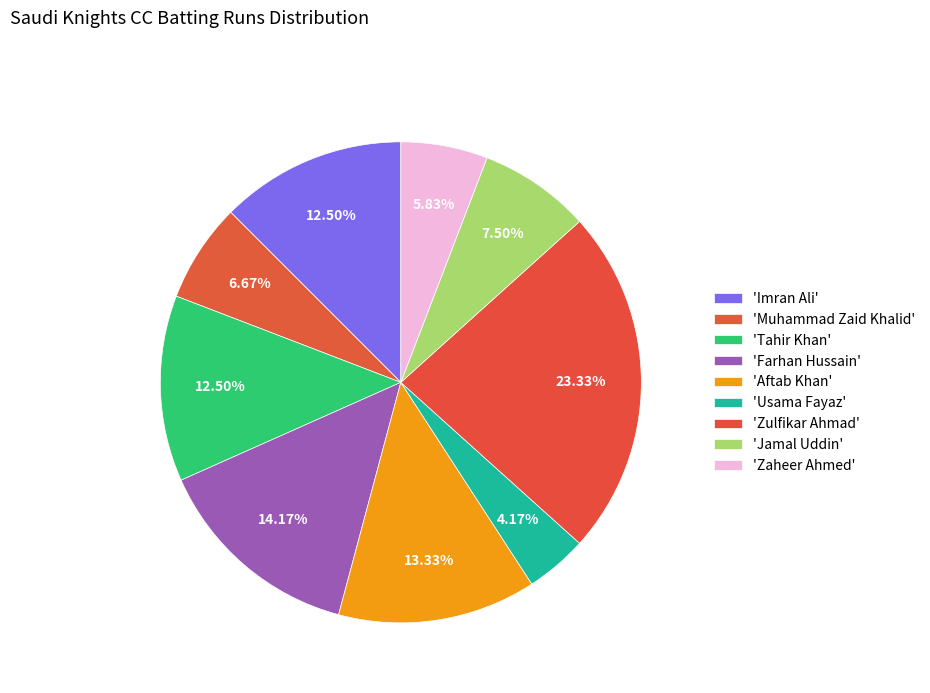

Is there a majority slice in this chart?

No